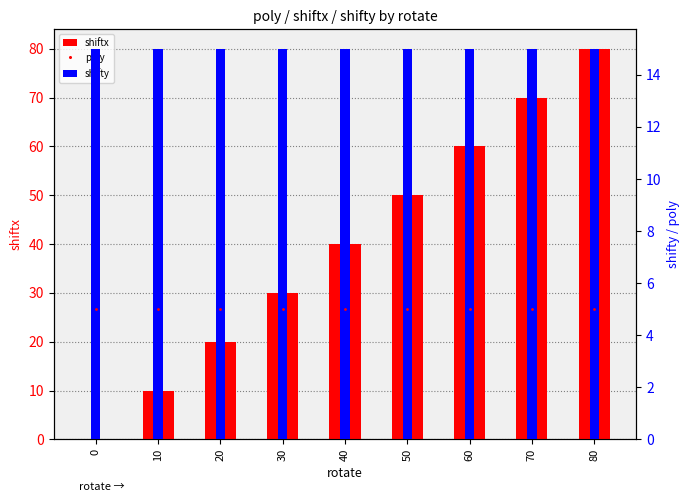

At which category is the sum across all series the highest?

80